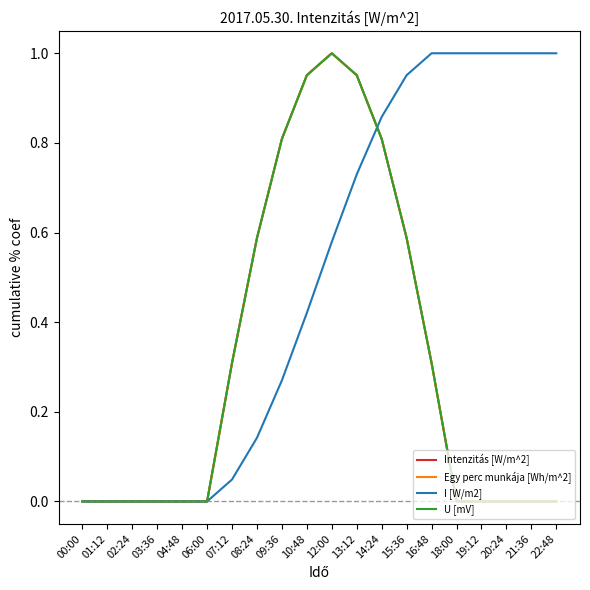

Which category has the highest value in the U [mV] series?

12:00